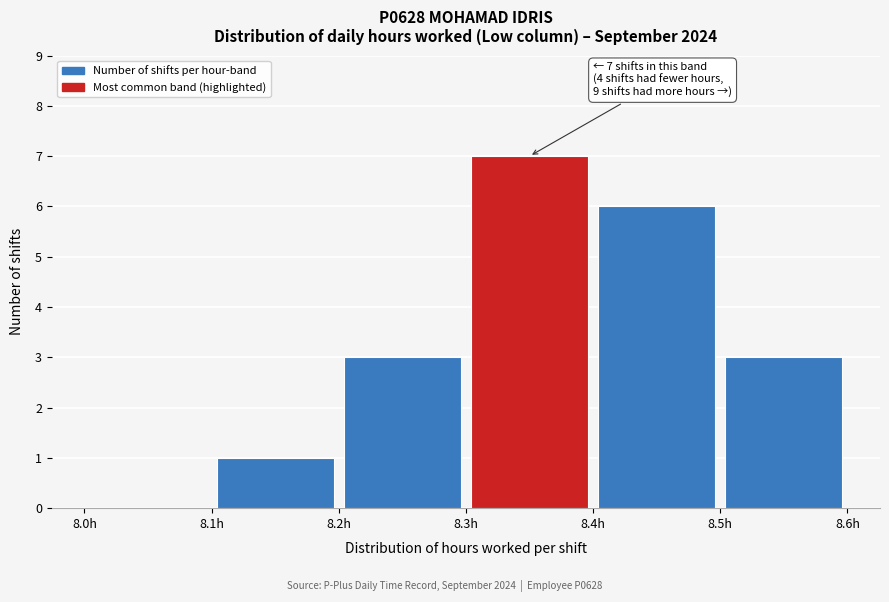

Which range on the x-axis has the tallest bar?

8.3 to 8.4